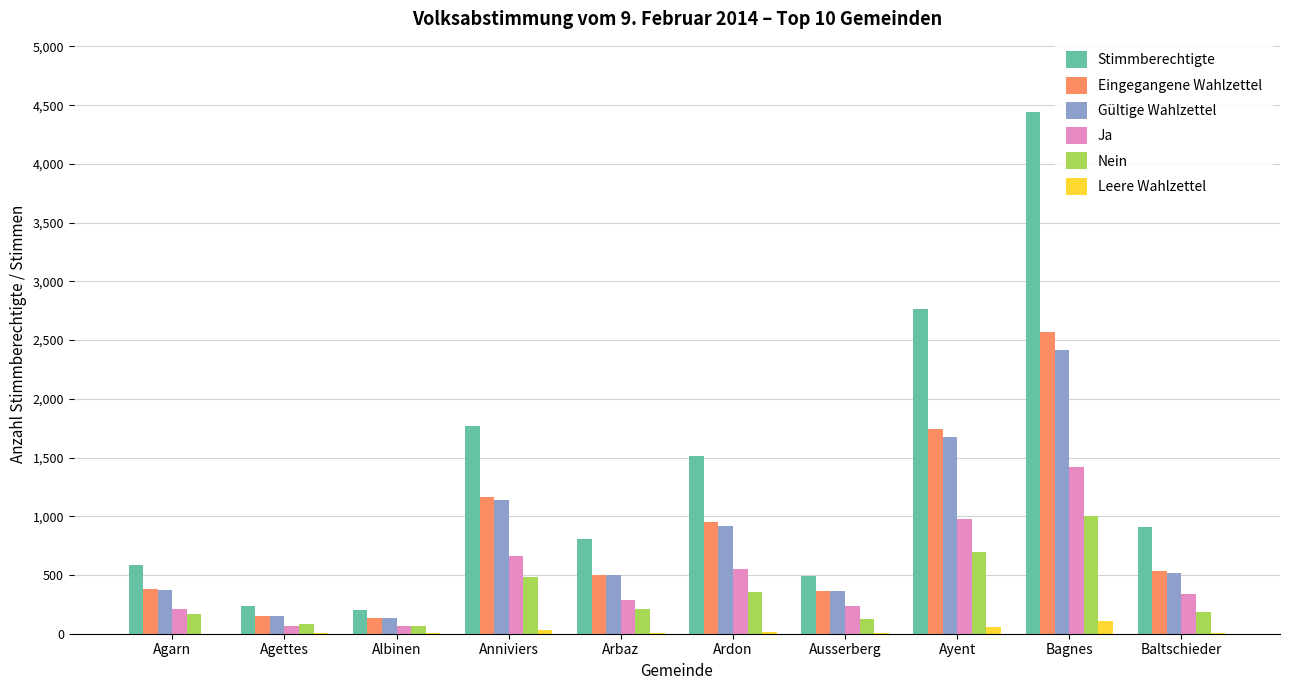

Is the value of Ja at Arbaz greater than the value of Nein at Albinen?

Yes